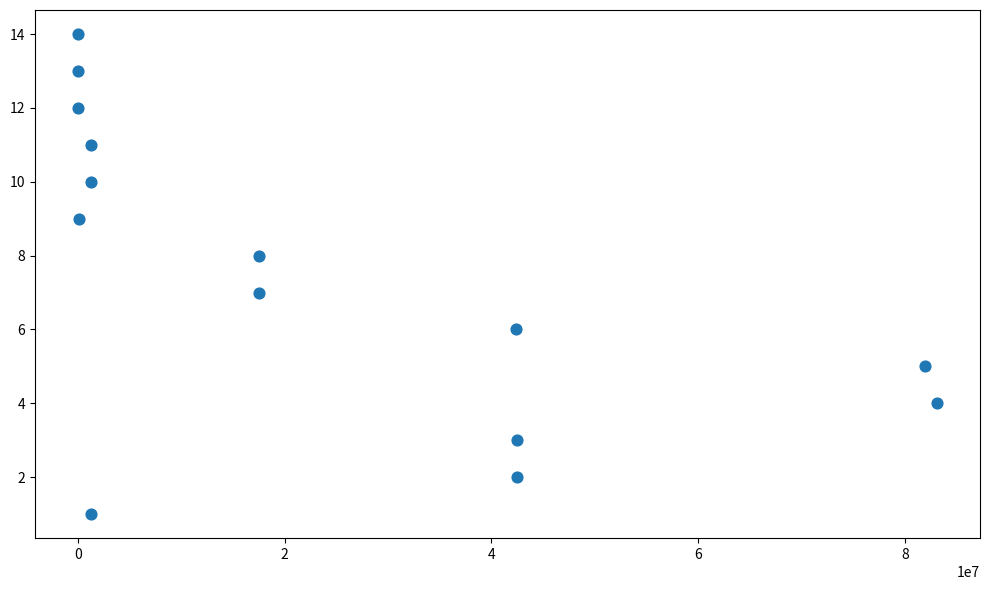

What is the range of X values (max minus min)?

83118323